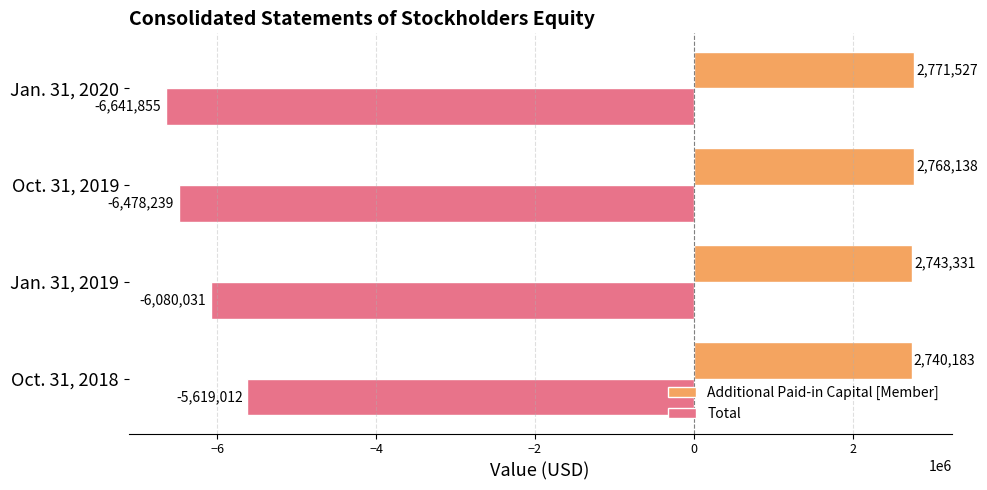

At which label does Total reach its peak?

Oct. 31, 2018